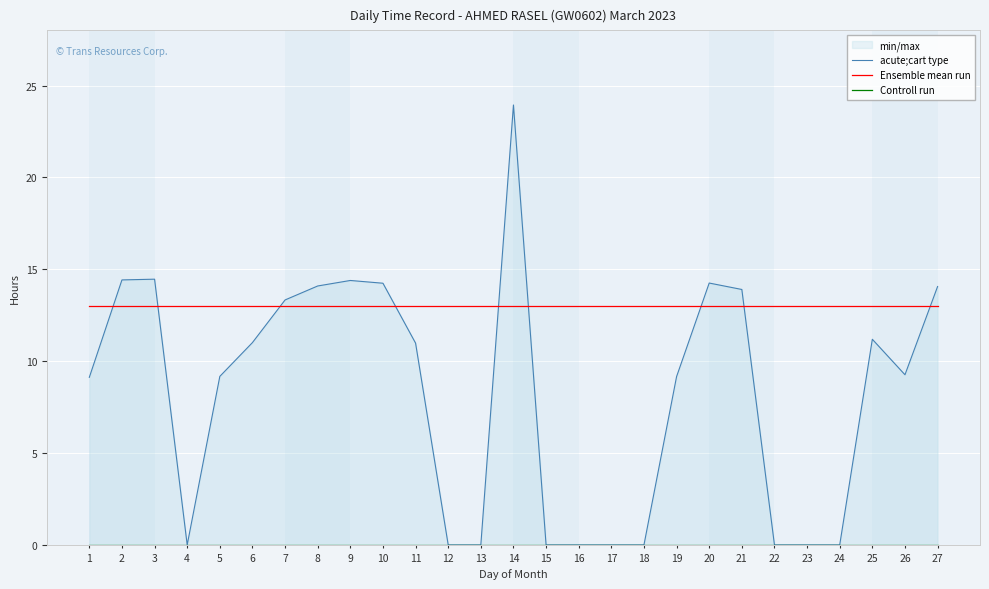

Between 8 and 25, which series saw the biggest shift?

acute;cart type